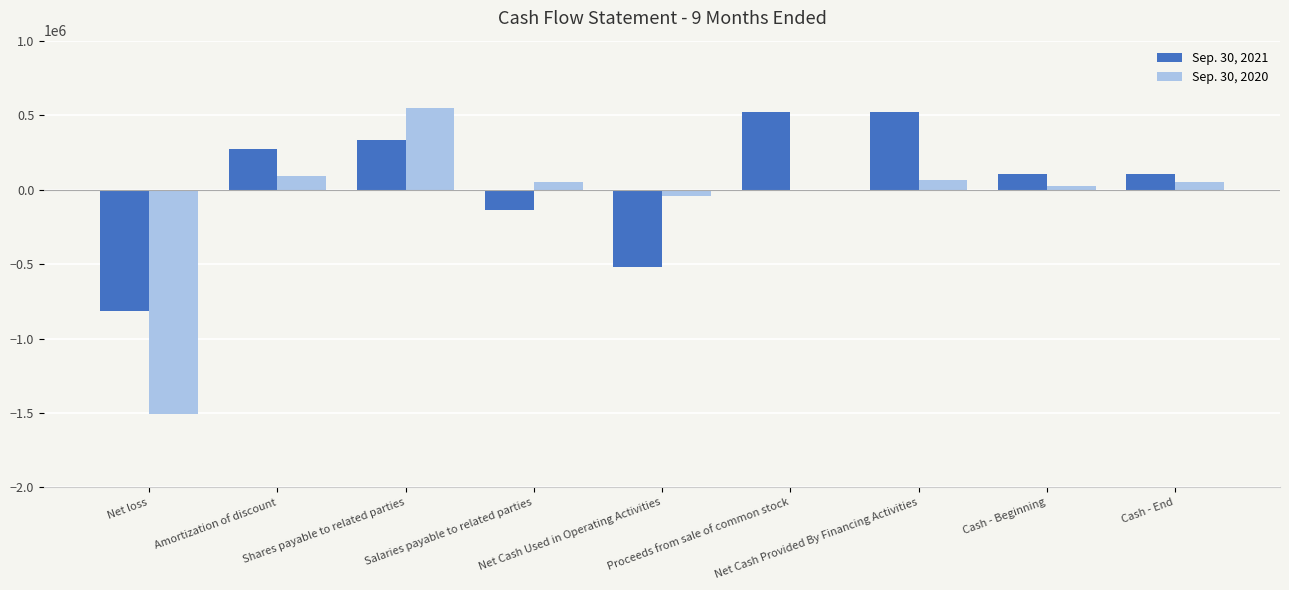

Between Salaries payable to related parties and Cash - Beginning, which series saw the biggest shift?

Sep. 30, 2021